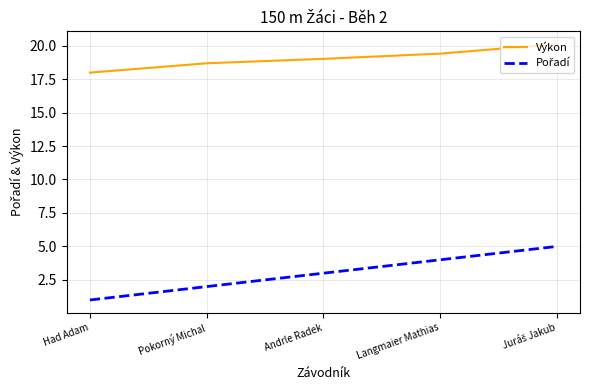

Is it true that Výkon equals 19.0 at Andrle Radek?

True